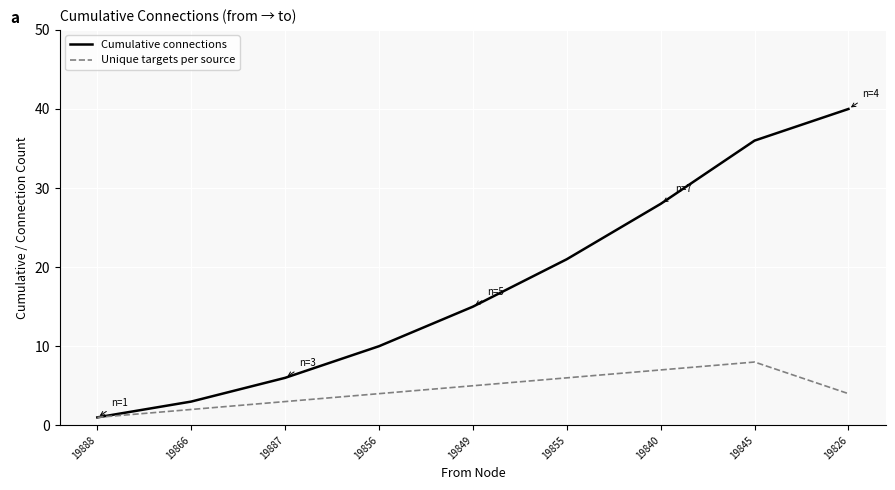

What are all the series names shown in the legend?

Cumulative connections, Unique targets per source